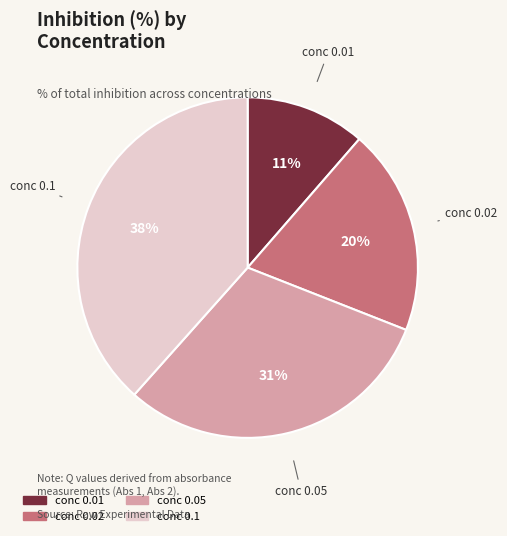

True or false: conc 0.01 accounts for 11% of the total.

True